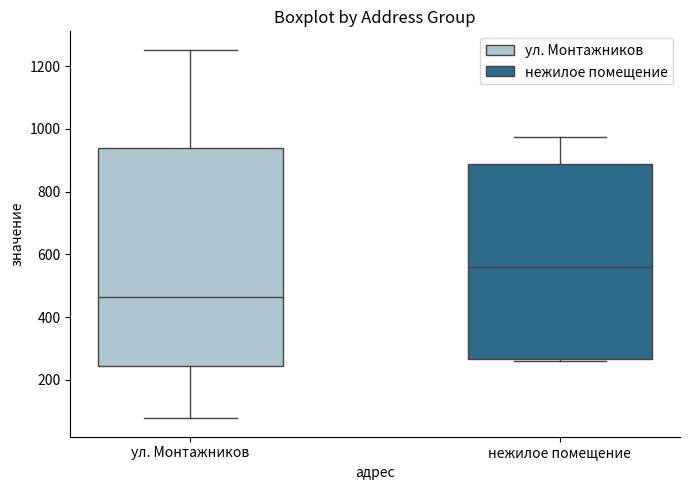

Which box's median line is the lowest?

ул. Монтажников